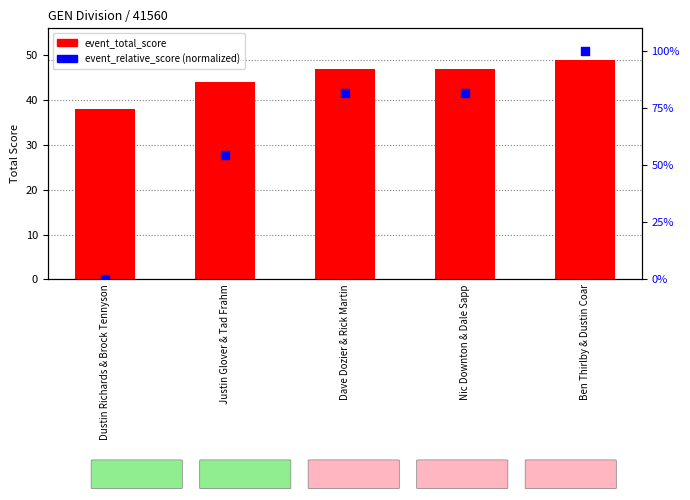

What are all the series names shown in the legend?

event_total_score, event_relative_score